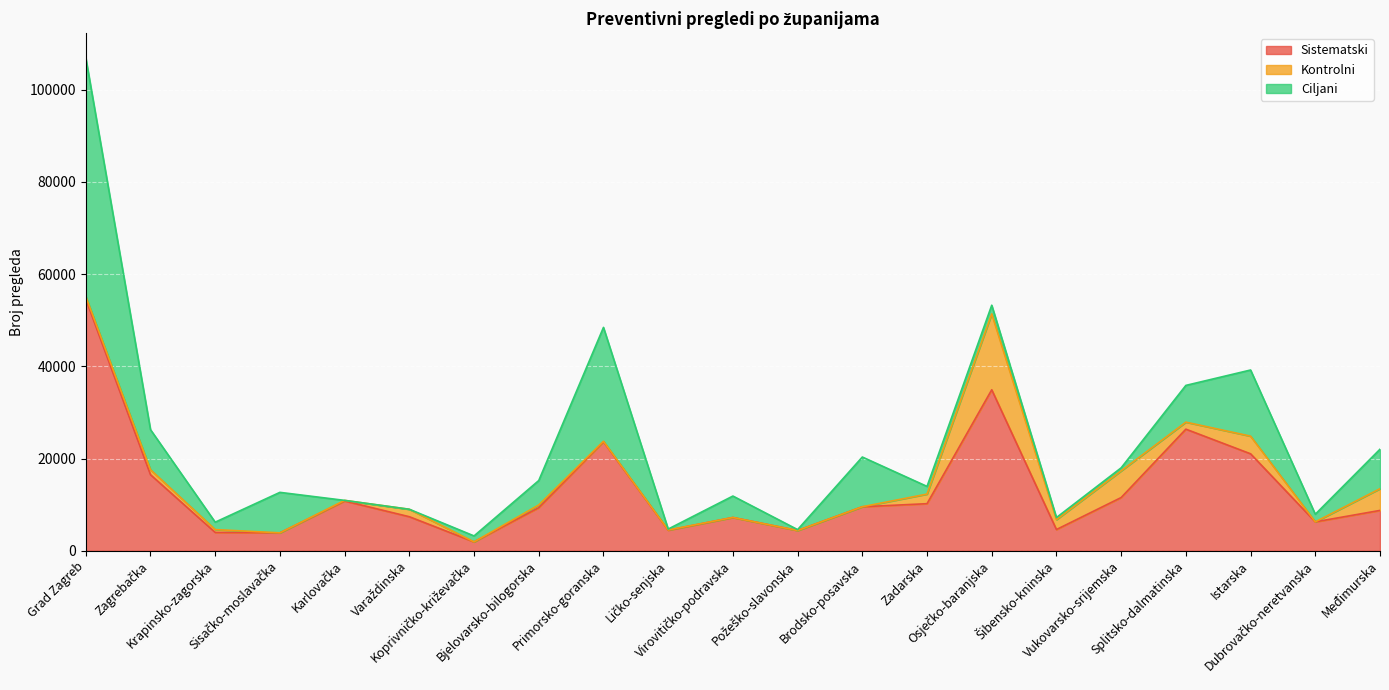

How many data points in Sistematski are above 9333?

10